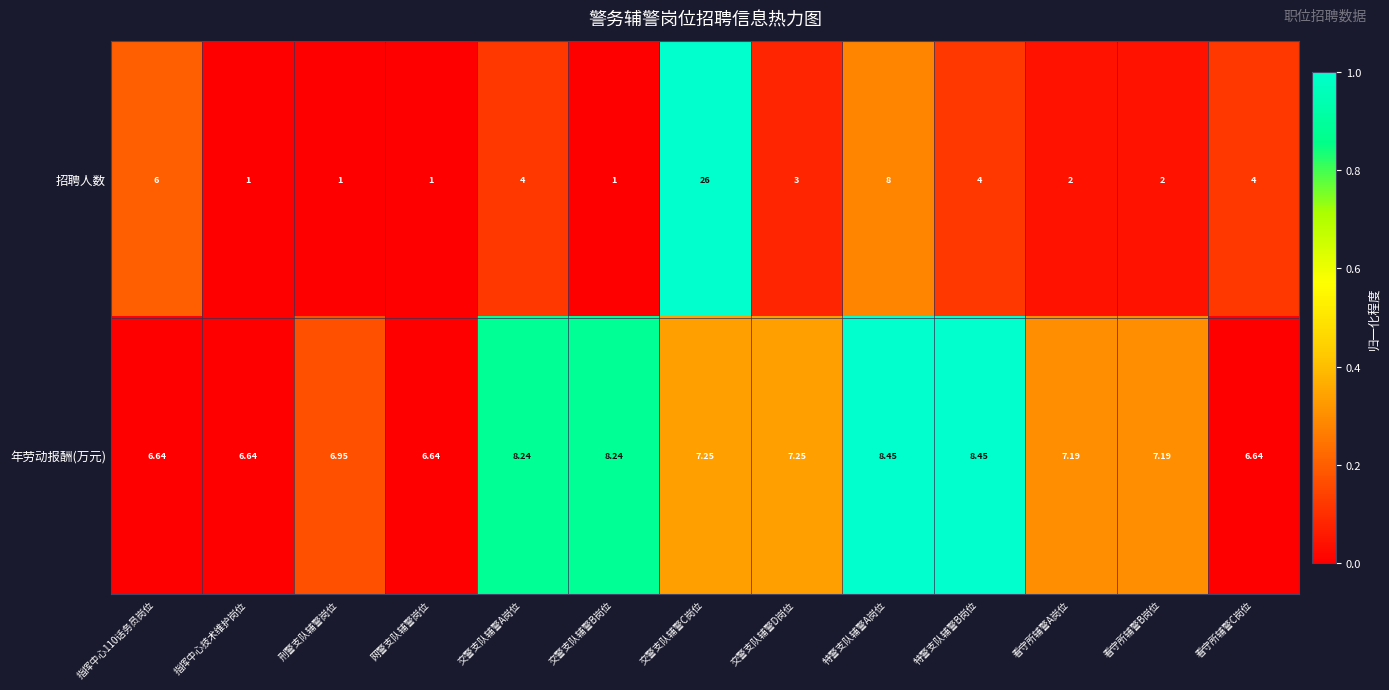

At which category is the sum across all series the highest?

交警支队辅警C岗位